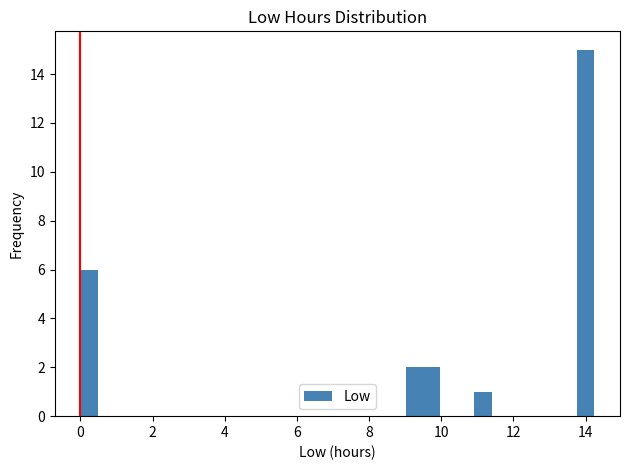

Around what value on the x-axis is the tallest bar? Give the approximate position of its centre, as read against the axis.

14.0